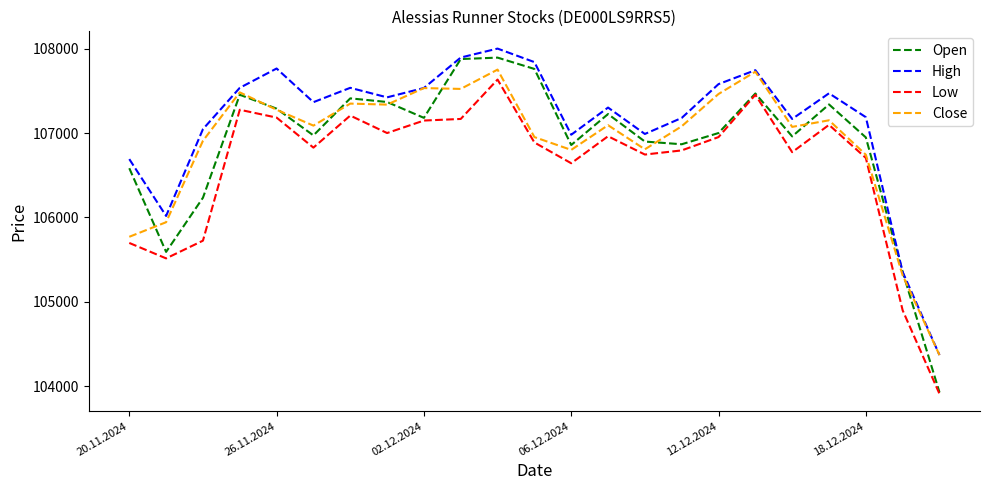

List the series in order of their peak value, lowest first.

Low, Close, Open, High